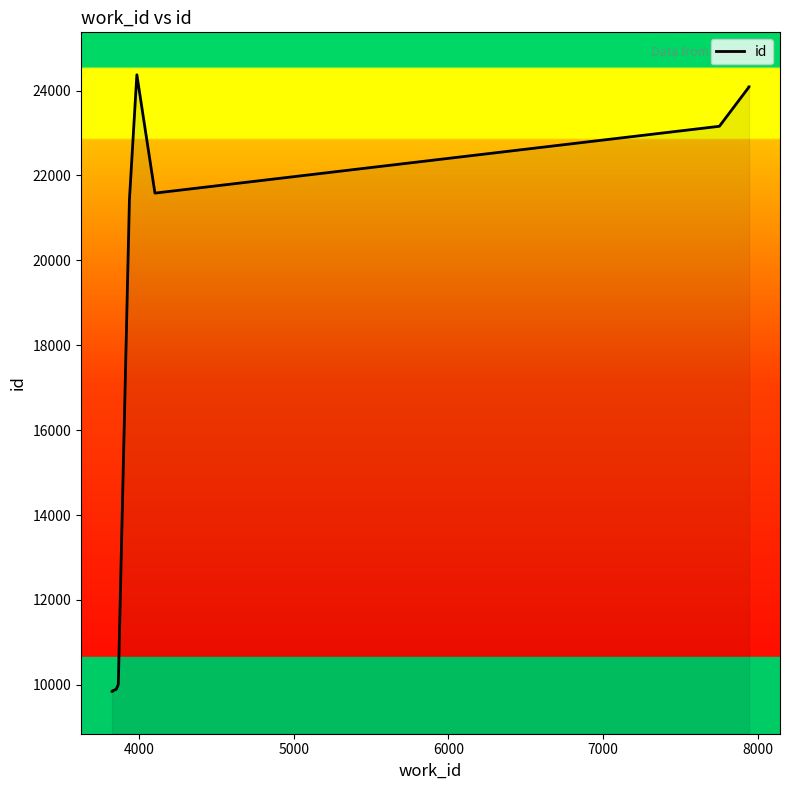

How many lines are shown in the chart?

1